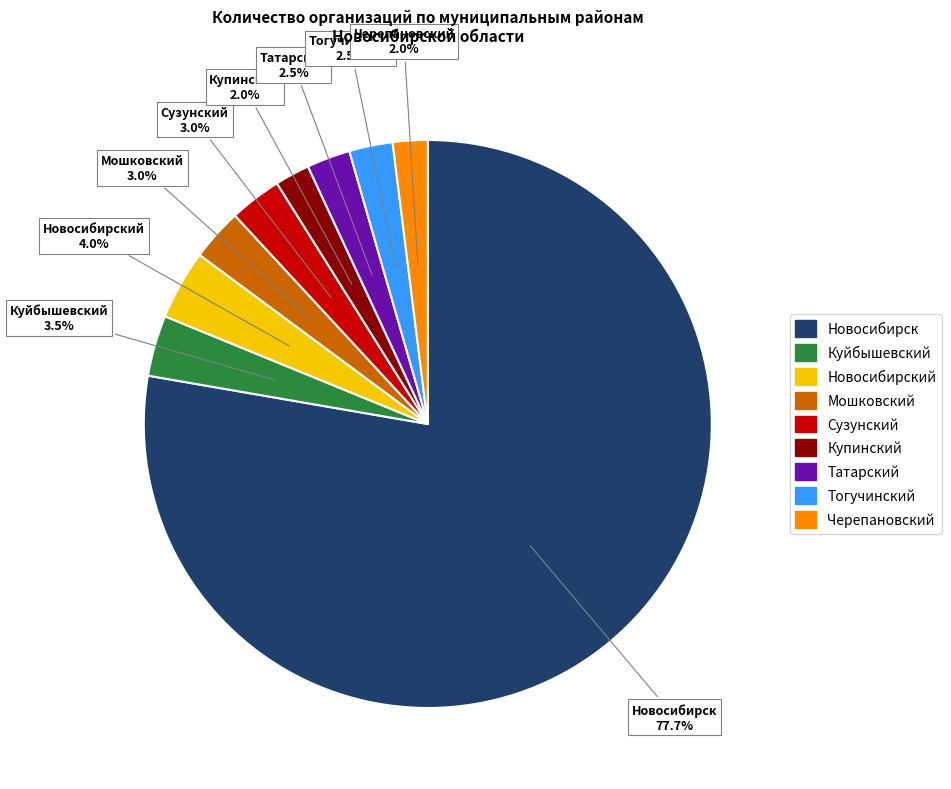

How many segments does this pie chart have?

9